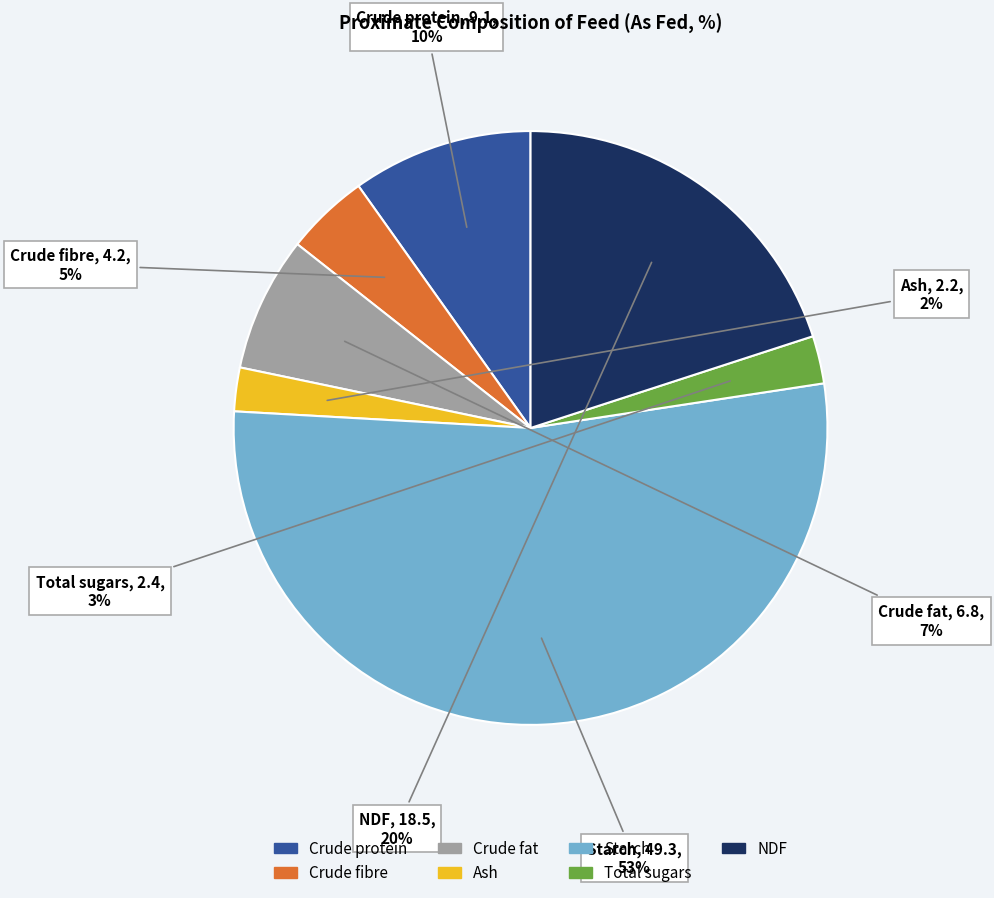

Is it true that Total sugars is 3% of the pie?

True